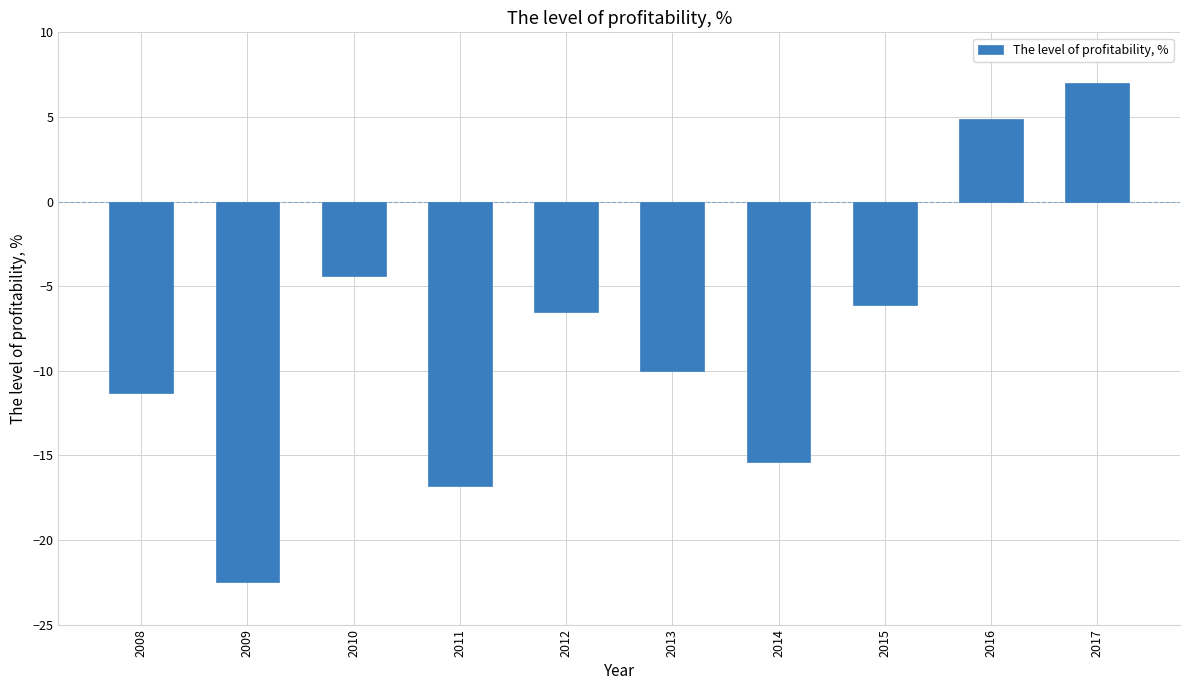

What is the sum of the values at 2015 and 2010?

-10.5